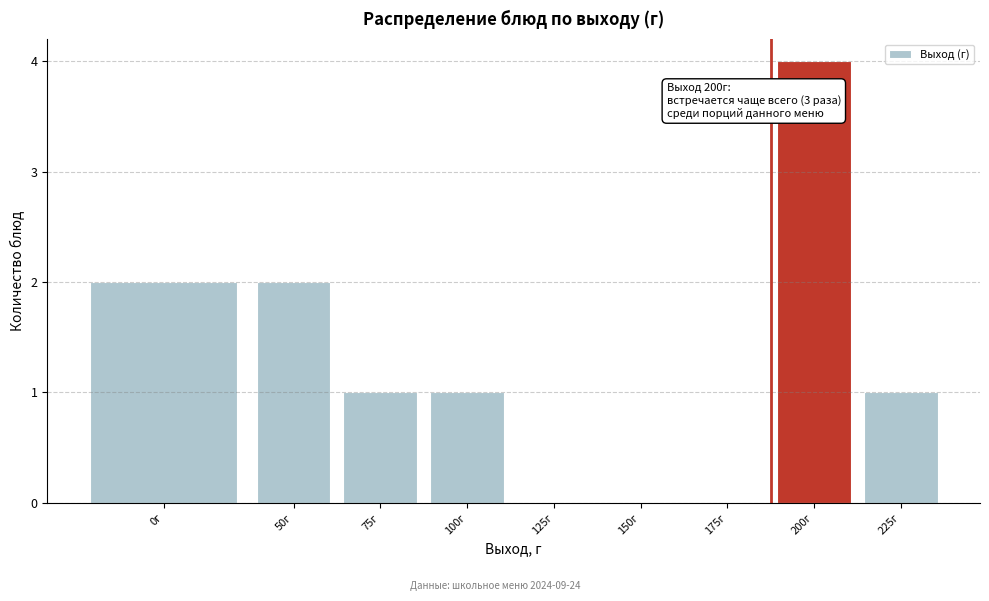

Reading left to right, extract all data points from this chart.

0г=2	50г=2	75г=1	100г=1	125г=0	150г=0	175г=0	200г=4	225г=1